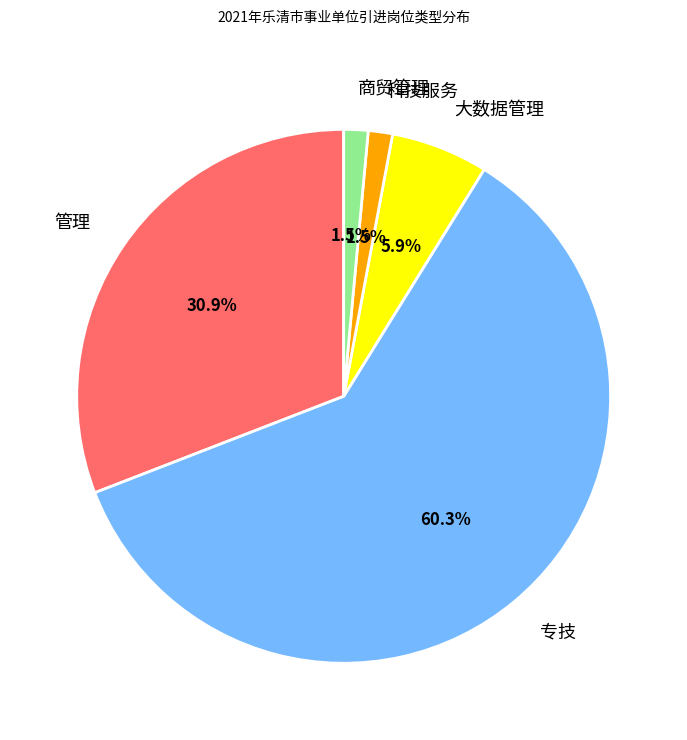

What portion of the pie excludes 商贸管理?

98.5%